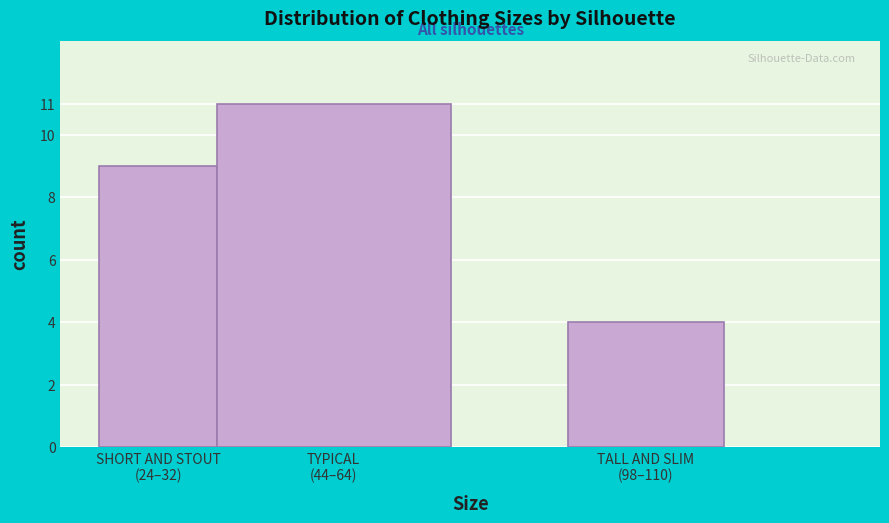

Reading left to right, transcribe all the data shown in this chart.

9	11	4